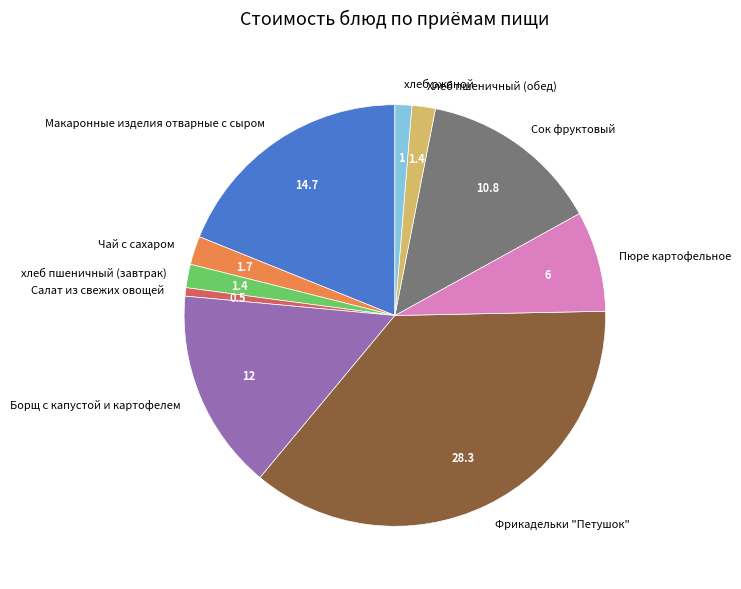

Is Сок фруктовый the majority of the pie?

No